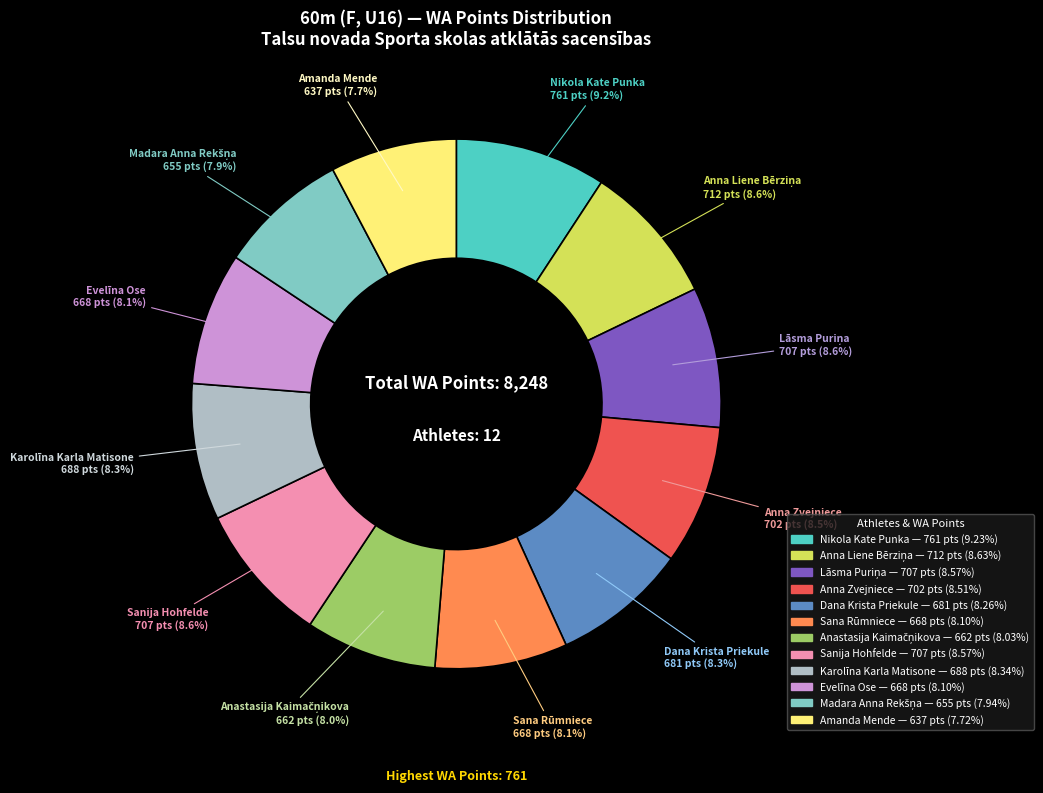

How many segments does this pie chart have?

12